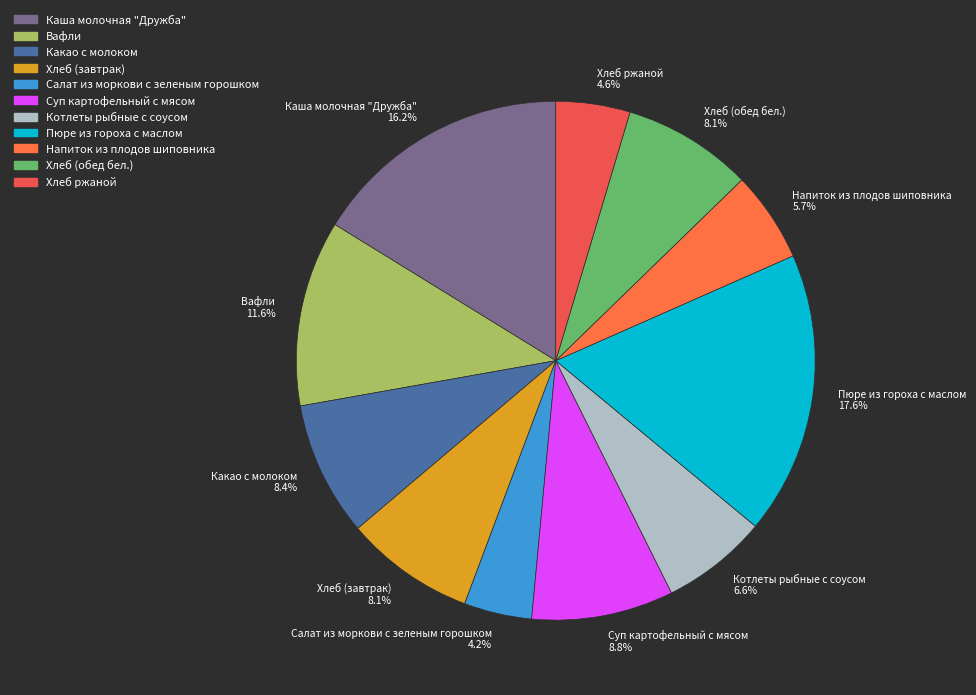

What percentage is the Хлеб (завтрак) slice, to the nearest percent?

8%